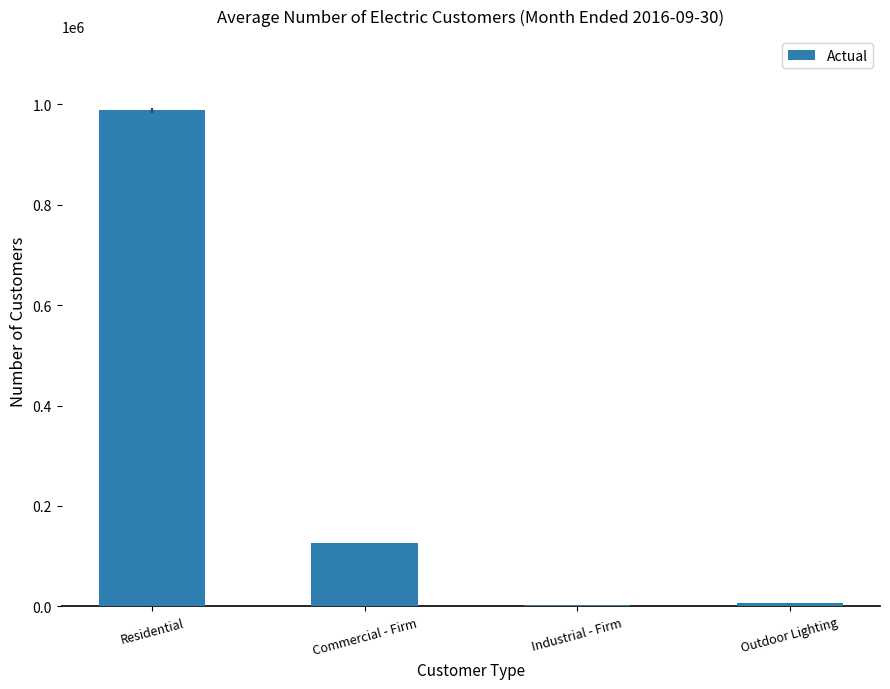

Count the number of data series in this chart.

1